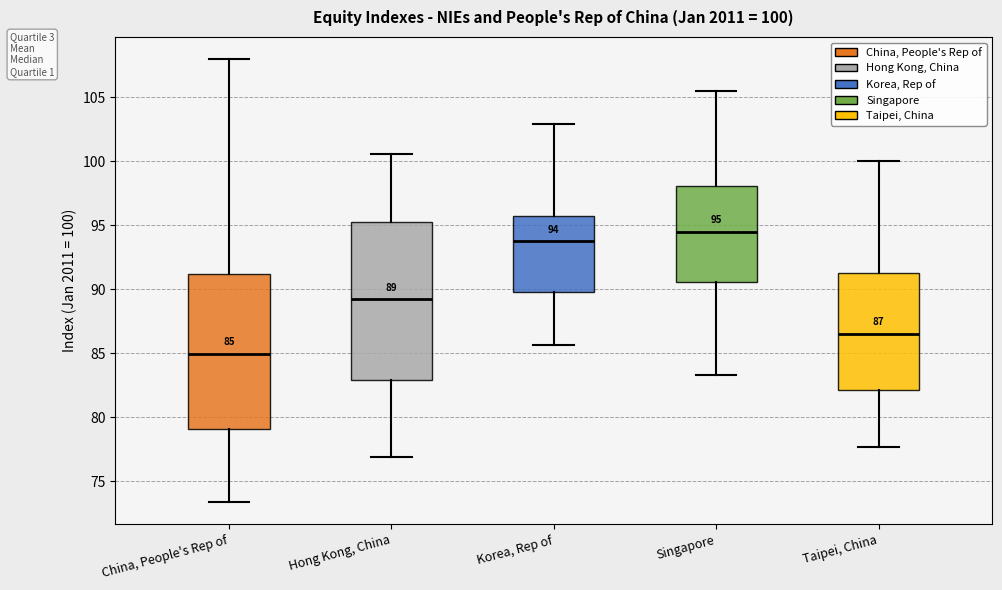

Which box has the highest median line?

Singapore